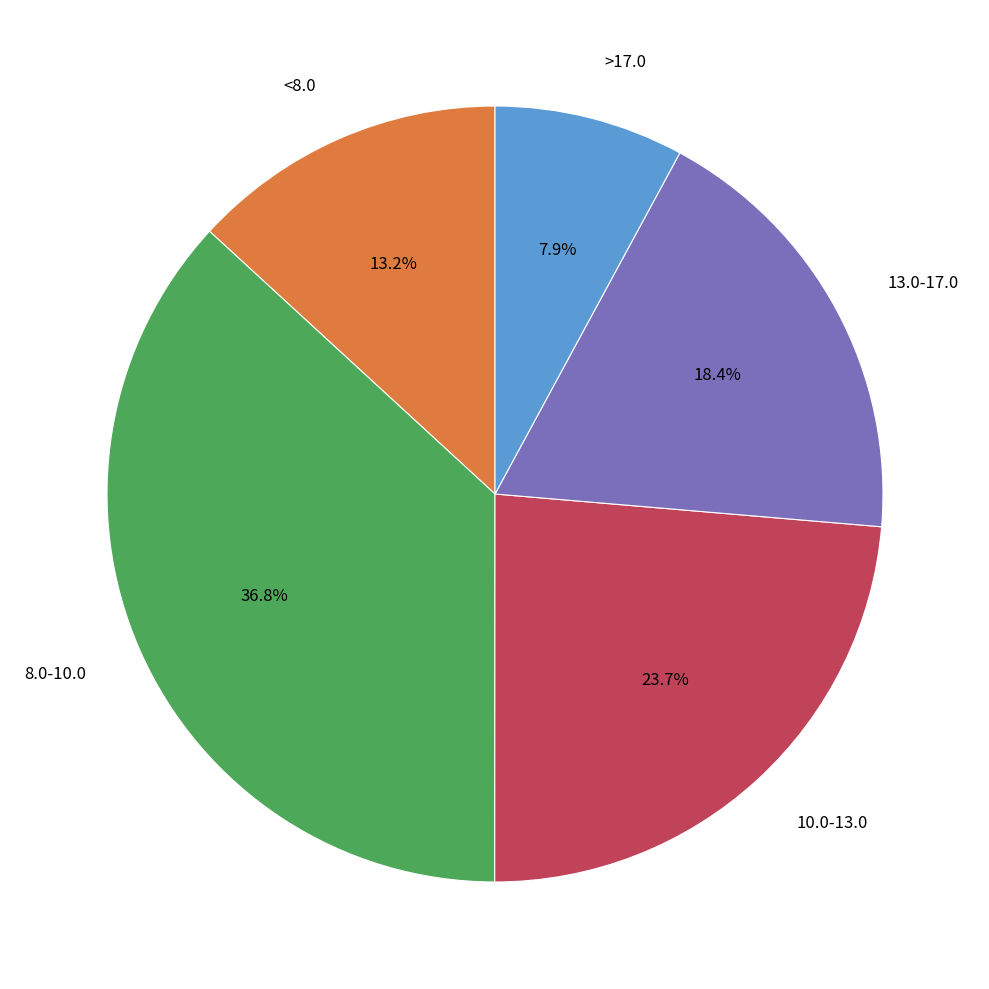

Is there a majority slice in this chart?

No